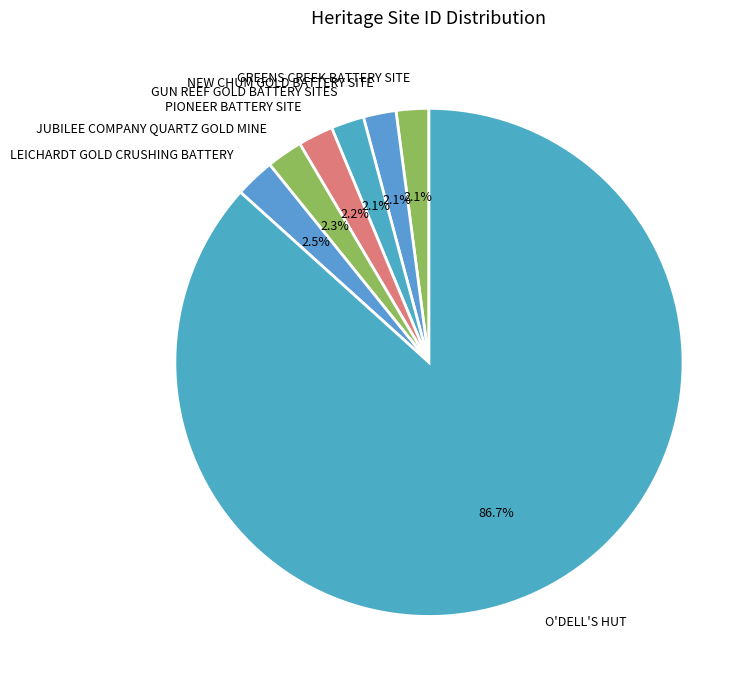

How many segments does this pie chart have?

7